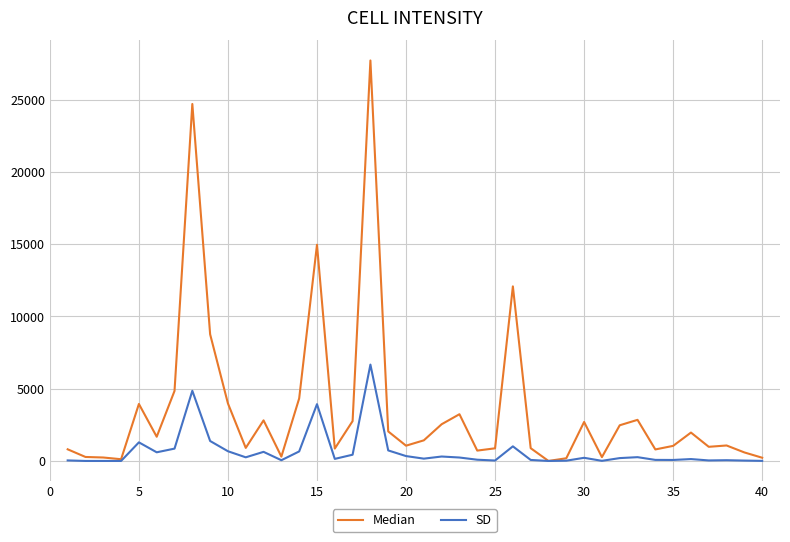

List the series in order of their overall mean, lowest first.

SD, Median